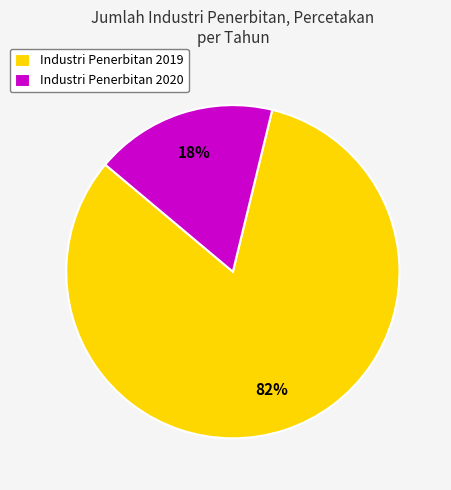

What is the largest slice in the pie chart?

Industri Penerbitan 2019